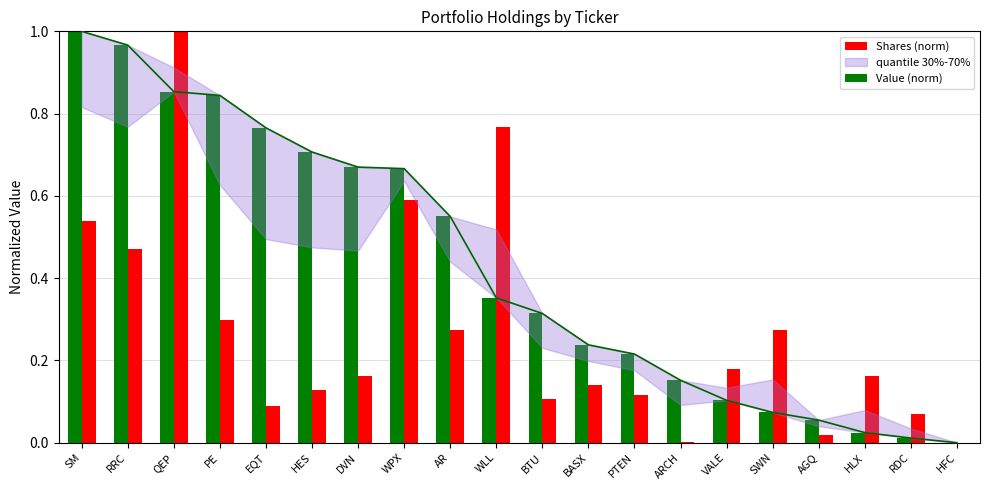

What is the label of the 17th bar from the right?

PE